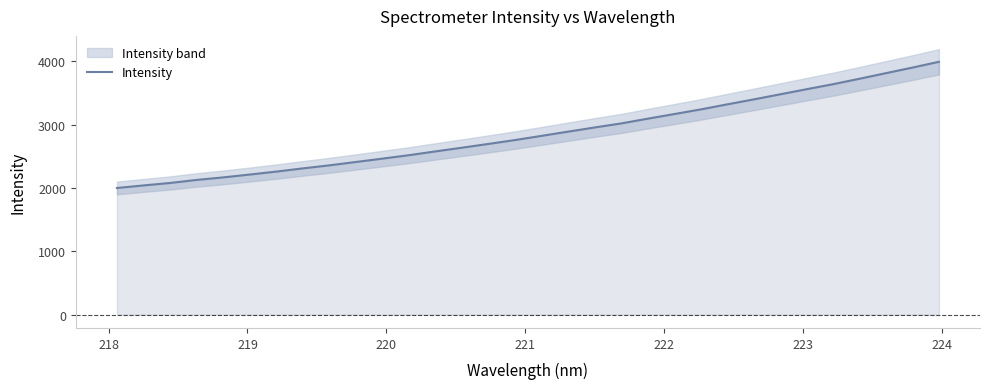

What is the value of the 15th point from the left?

2695.7